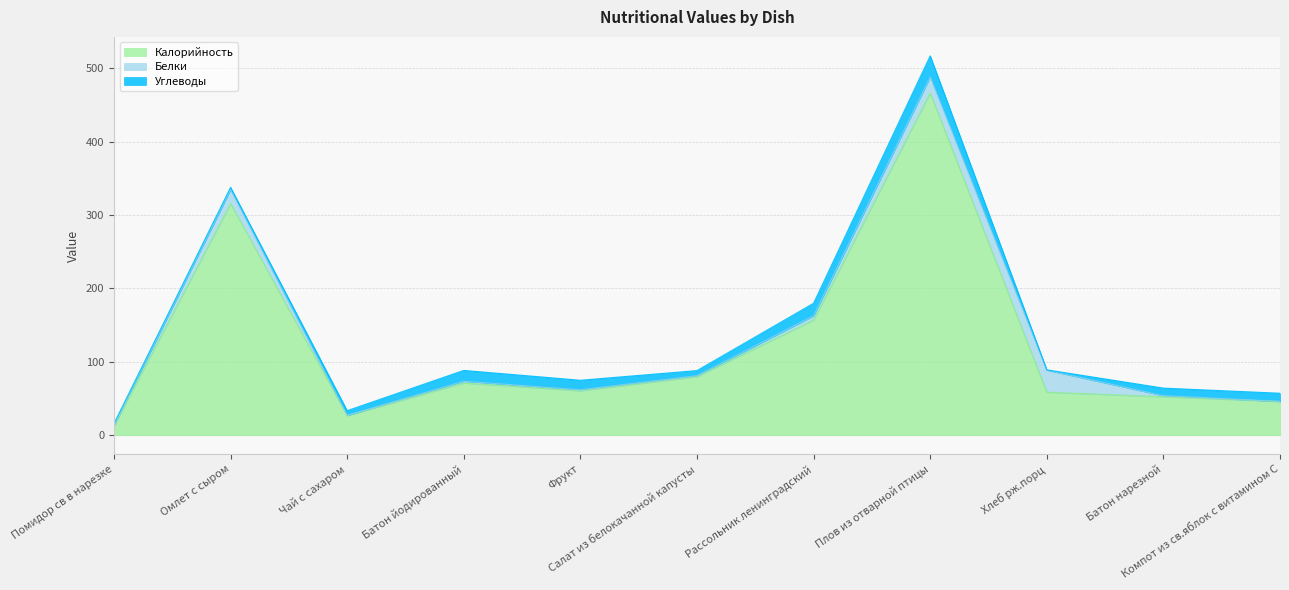

The value of Углеводы at Хлеб рж.порц is 0.1. True or false?

False